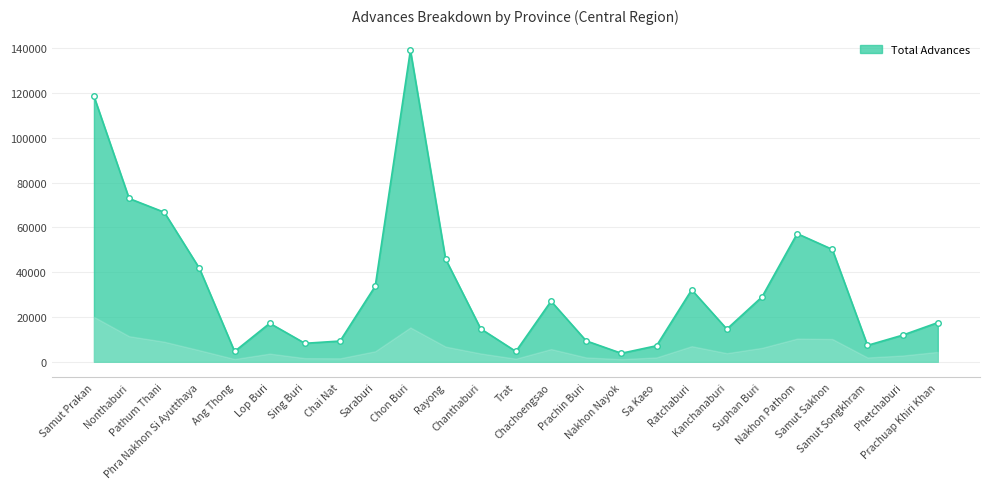

True or false: Bills and Loans cross at least once.

False